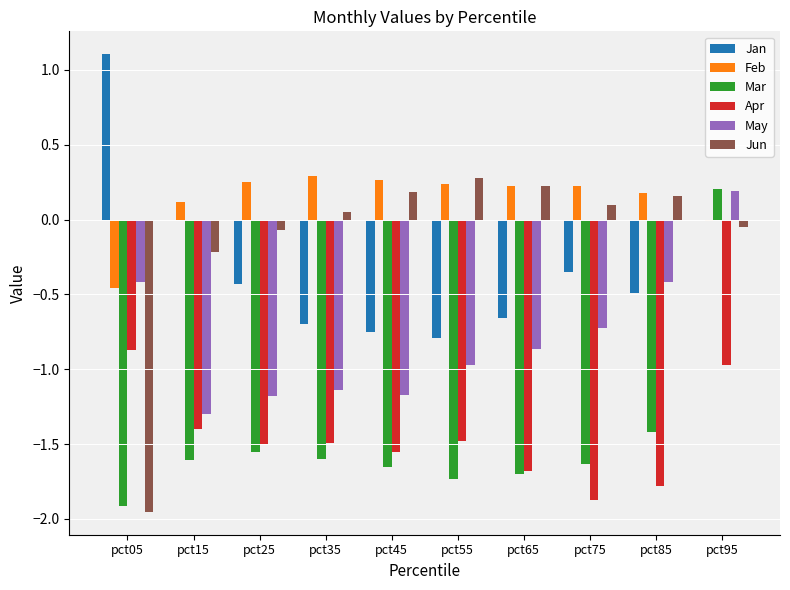

Does the chart contain stacked bars?

No